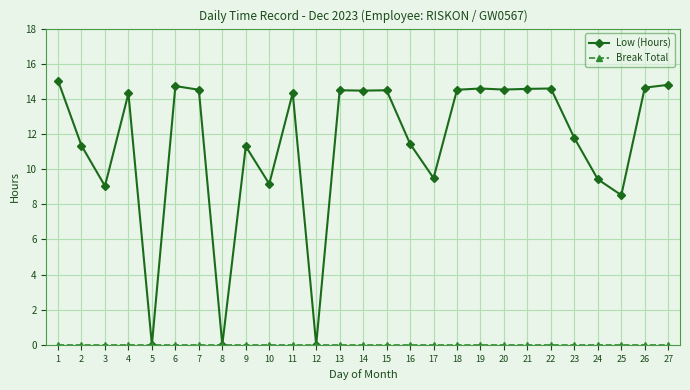

At which category does Low (Hours) reach its first local valley?

3